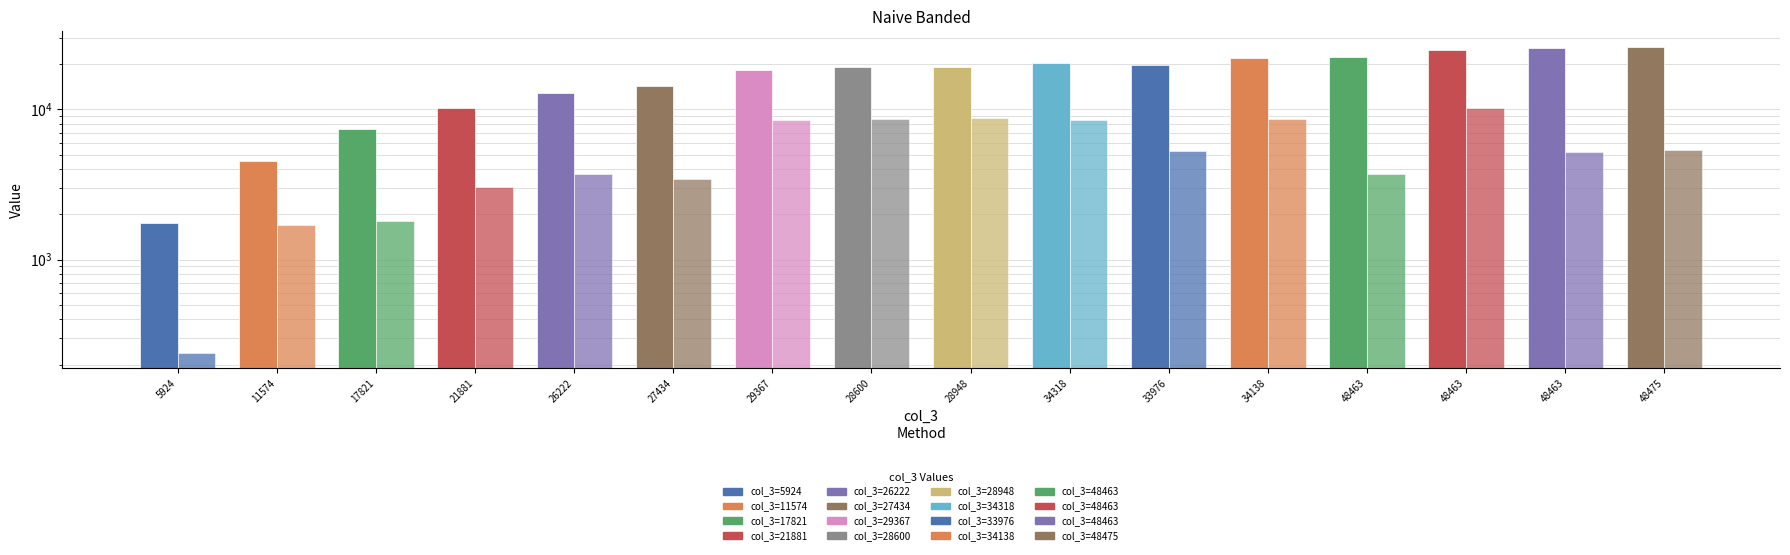

At 28600, list the series in order from smallest to largest.

col_2, col_1